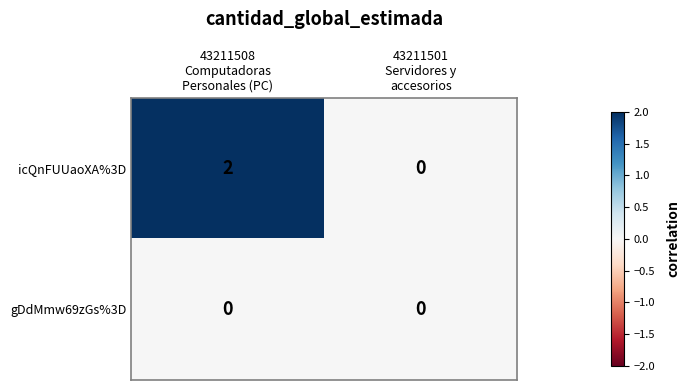

Rank the series by their maximum value, from lowest to highest.

gDdMmw69zGs%3D, icQnFUUaoXA%3D